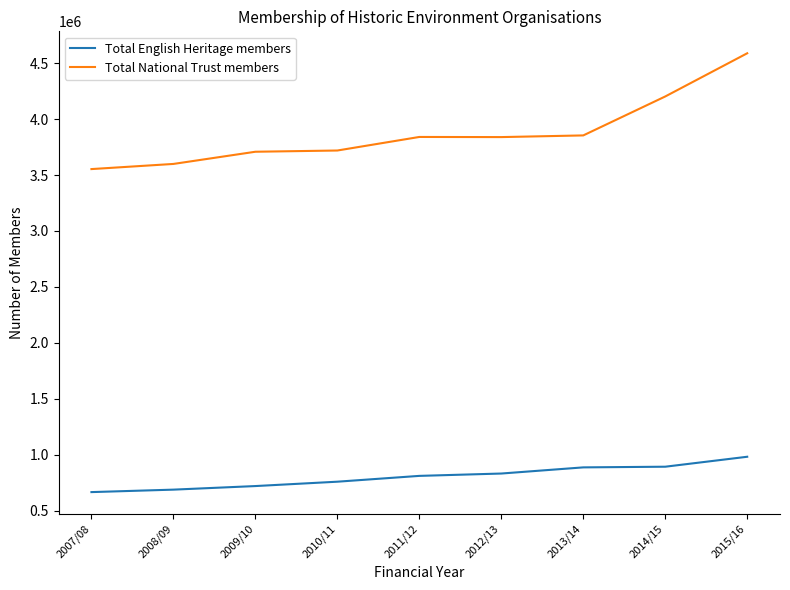

Which category has the lowest value in the Total National Trust members series?

2007/08